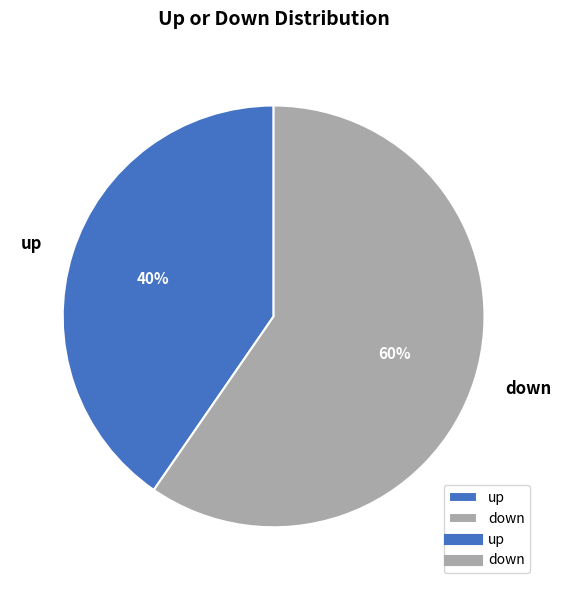

Approximately how many times larger is the value at up compared to down?

0.7